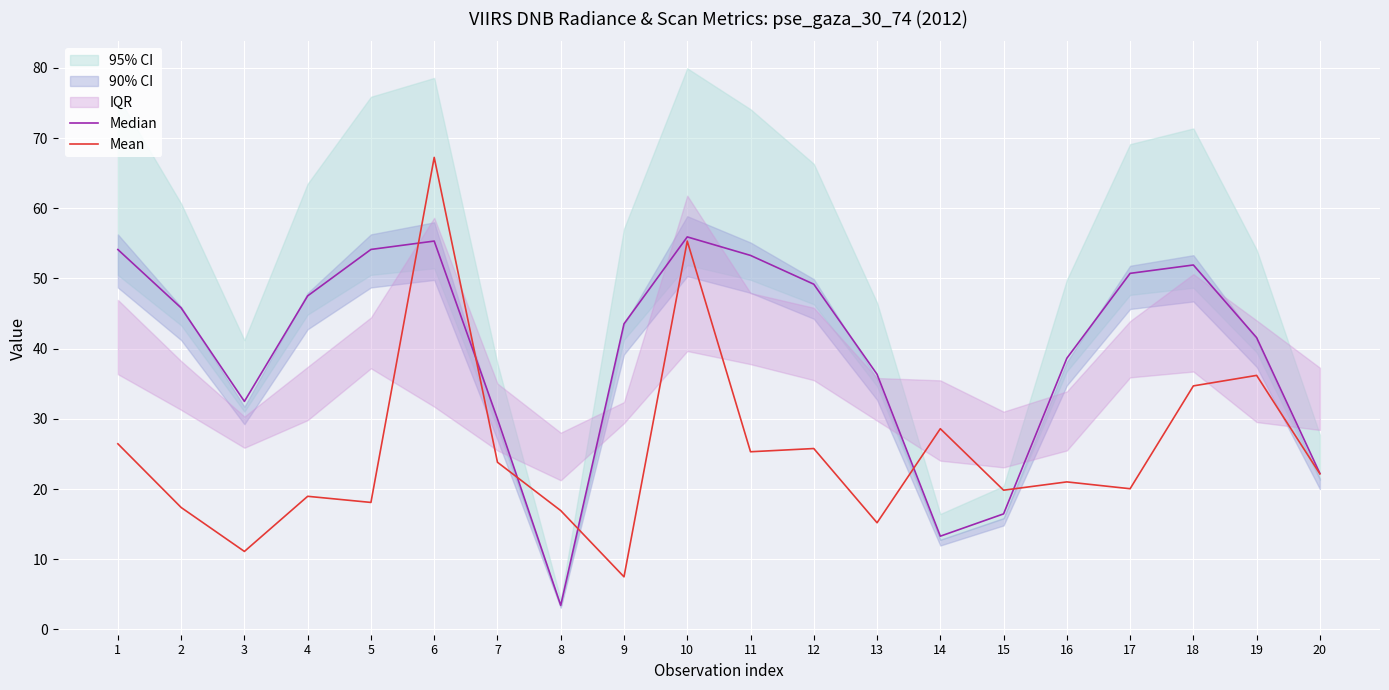

What is the approximate value of Median at 6?

55.3